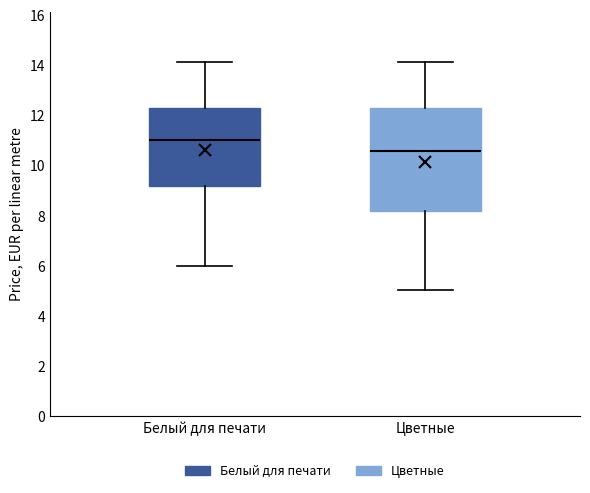

Comparing the boxes themselves (not the whiskers), which one is the tallest?

Цветные